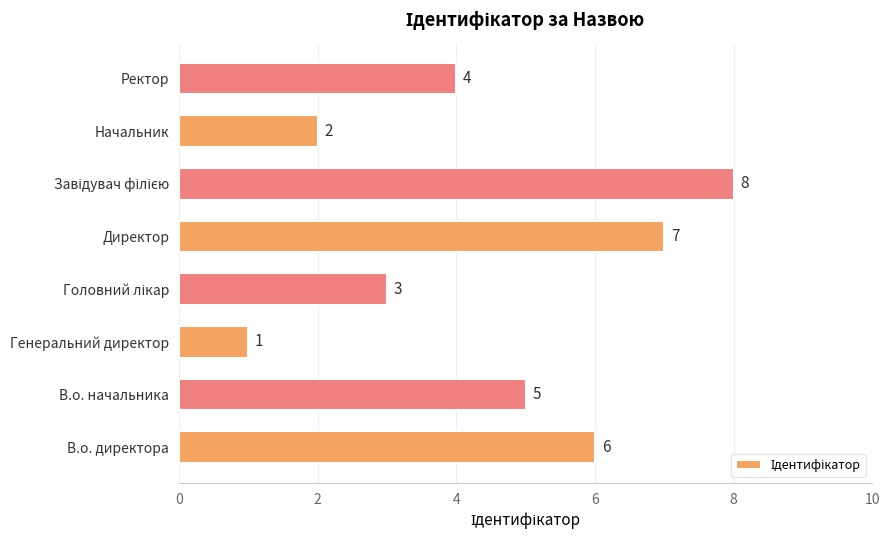

How many values are below 5?

4